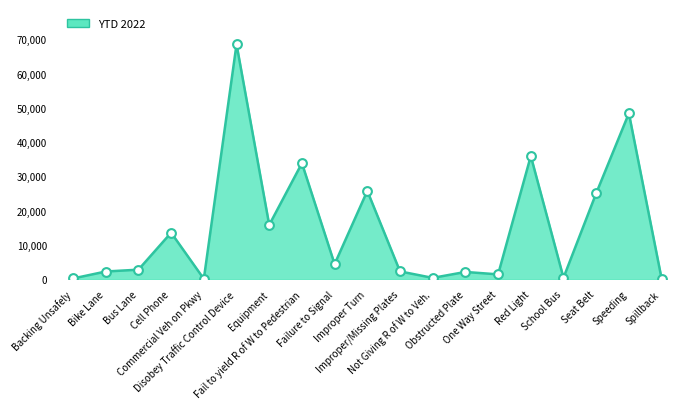

Between Bus Lane and Backing Unsafely, which is larger?

Bus Lane